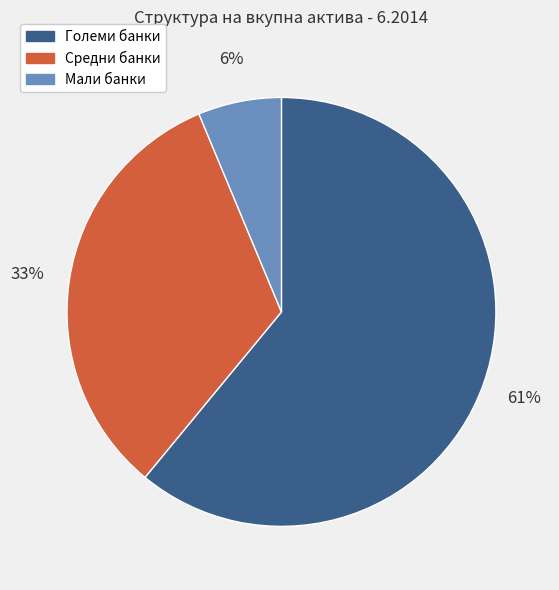

What is the smallest slice in the pie chart?

Мали банки